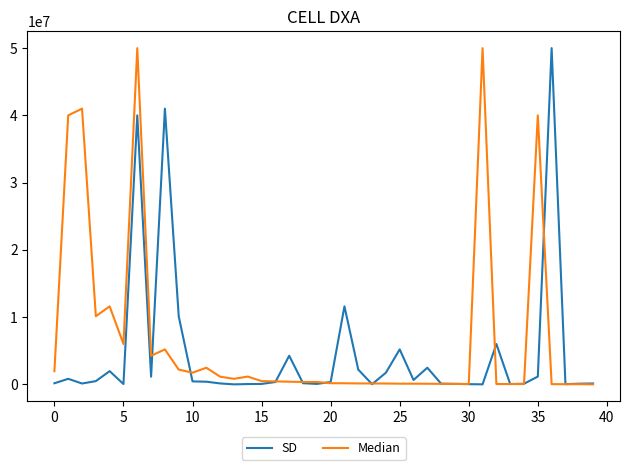

What are all the series names shown in the legend?

SD, Median